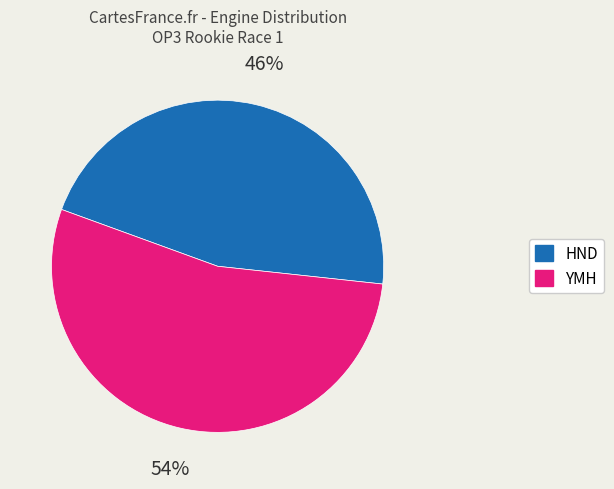

To the nearest percent, what percentage of the pie is YMH?

54%